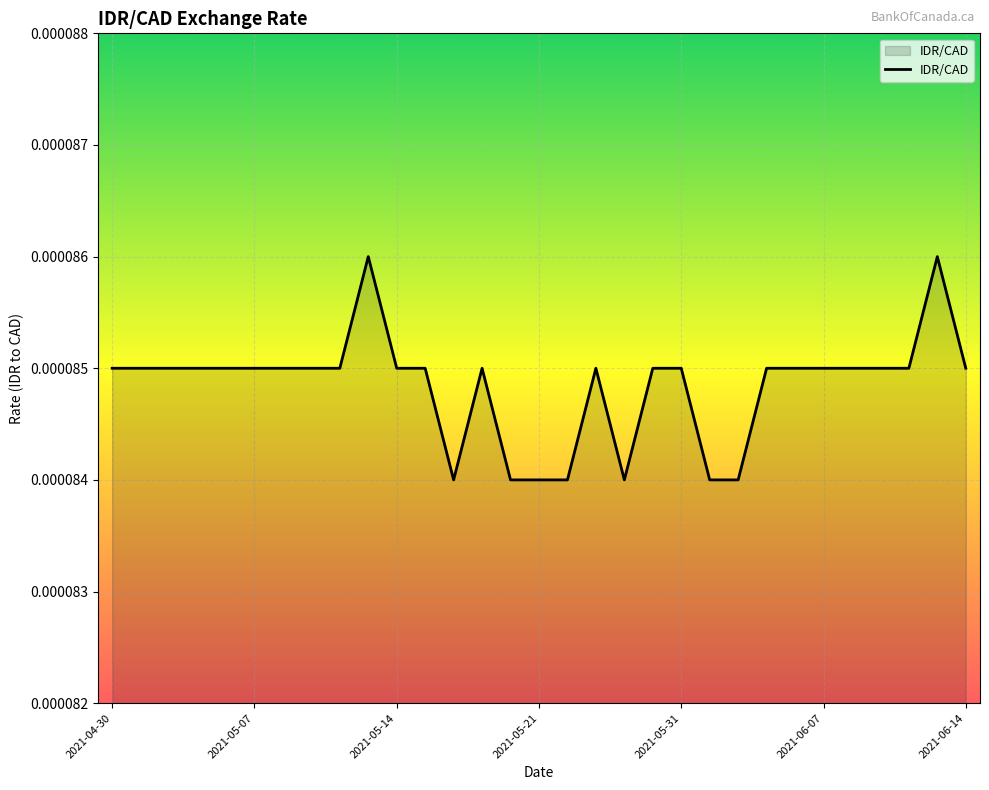

True or false: the data has more than 0 interior local peaks.

True